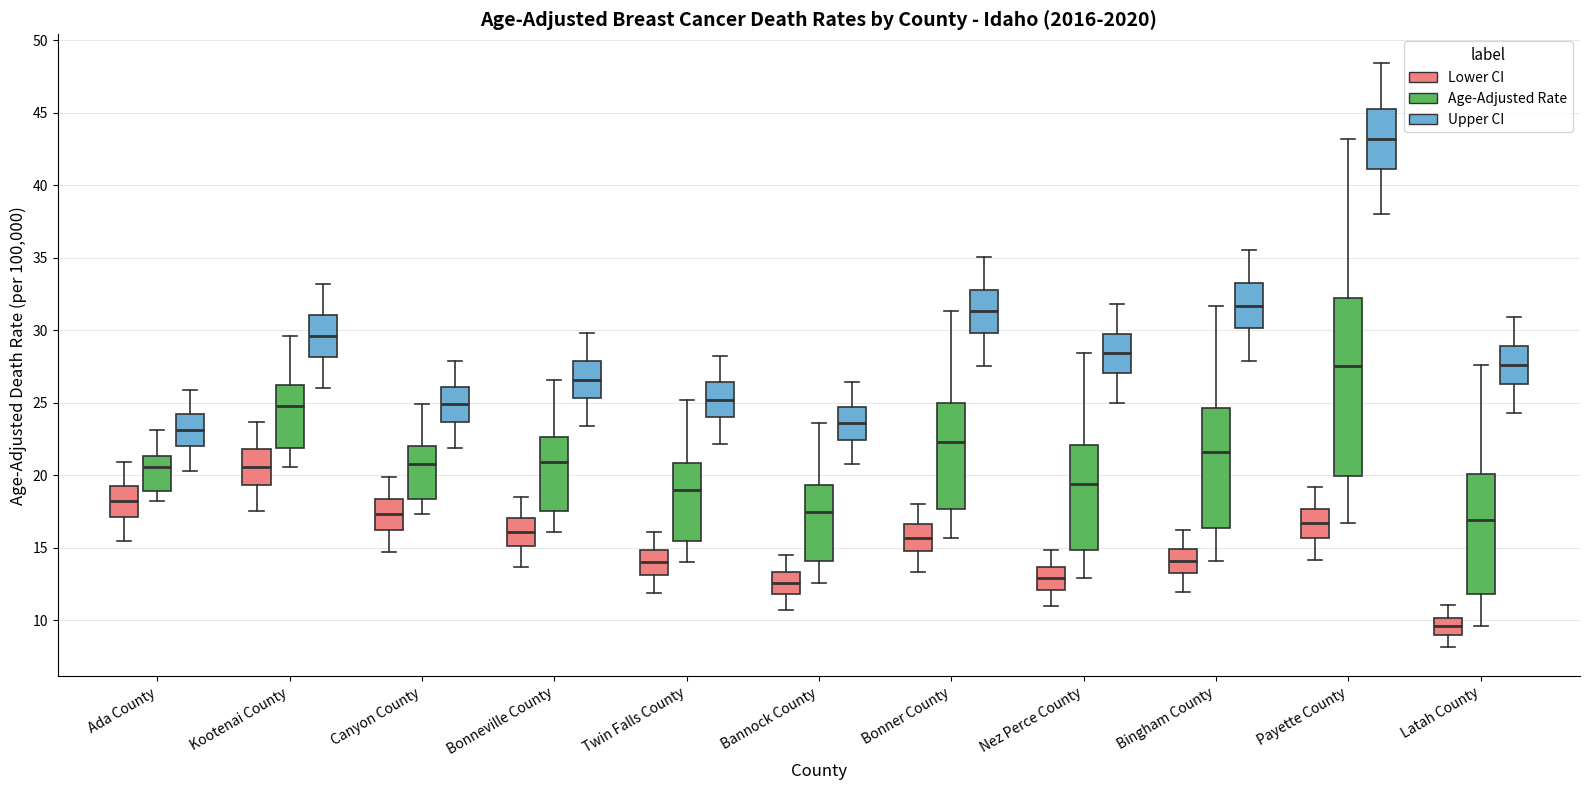

Which box's median line is the highest?

Payette County (Upper CI)